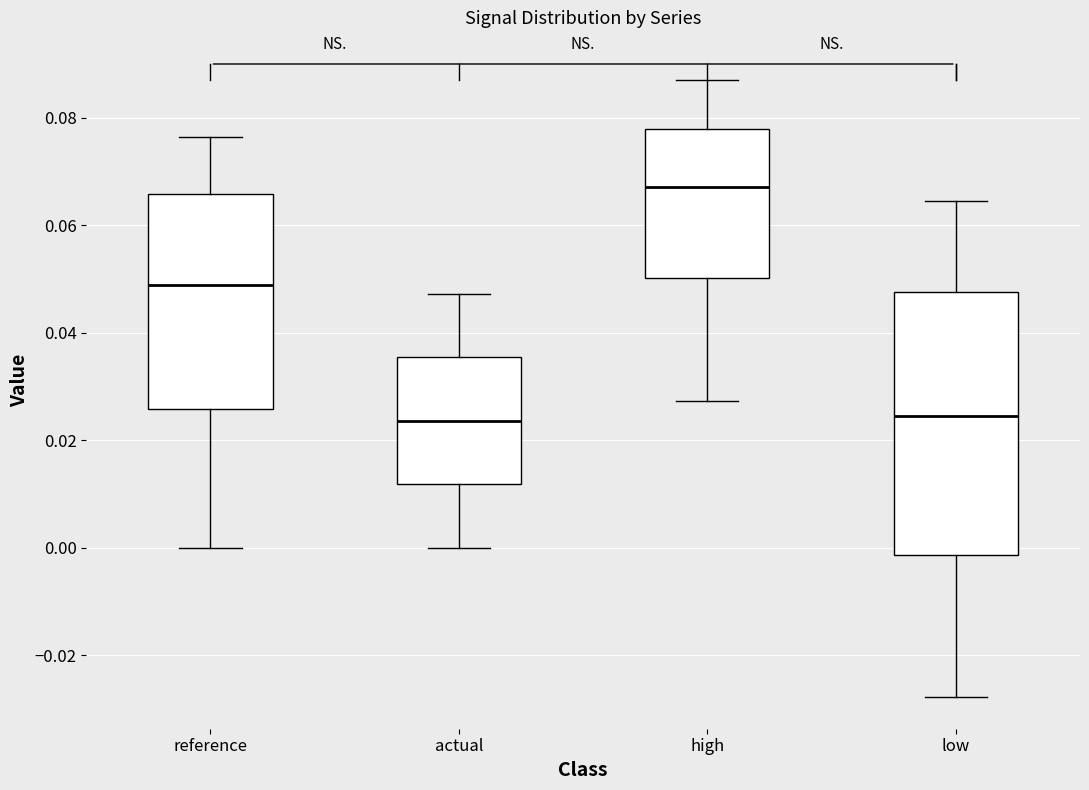

Reading left to right, transcribe this box plot: for each box, give where its median line is, the range the box spans, and where its two whiskers end, as read against the y-axis. The values are not printed on the chart, so give them approximately, as read against the axis.

reference: median 0.048, box 0.026 to 0.066, whiskers 0.000 to 0.076
actual: median 0.024, box 0.012 to 0.036, whiskers 0.000 to 0.048
high: median 0.068, box 0.050 to 0.078, whiskers 0.028 to 0.088
low: median 0.024, box -0.002 to 0.048, whiskers -0.028 to 0.064